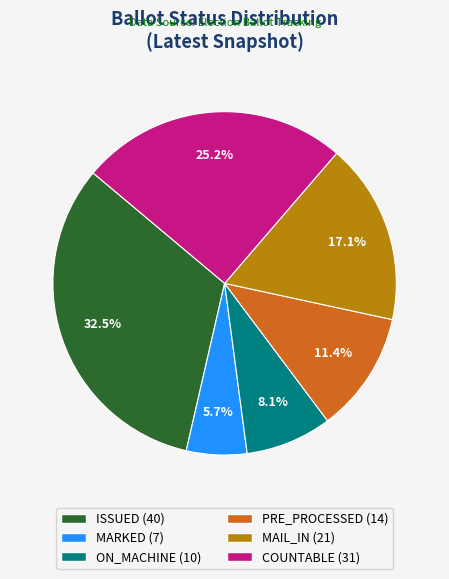

True or false: MAIL_IN accounts for 17% of the total.

True